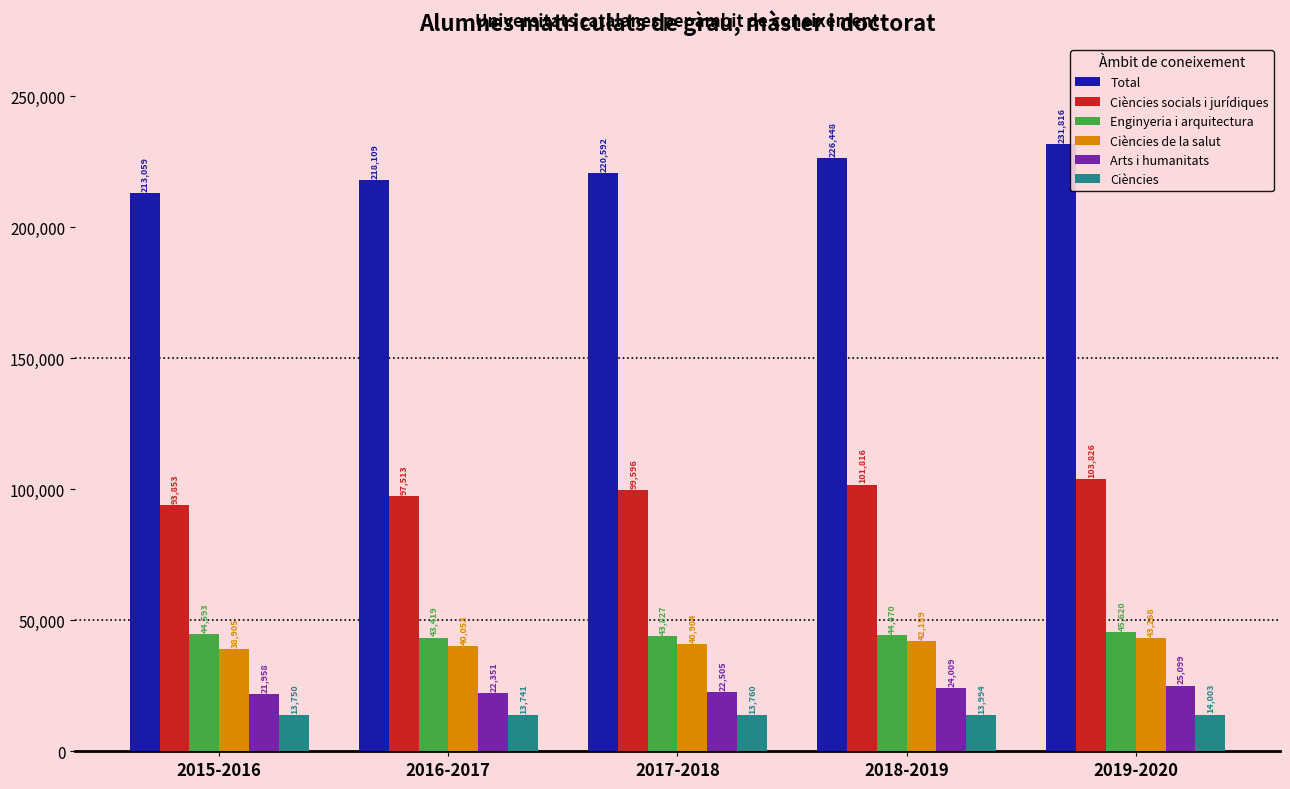

What is the value of the Ciències socials i jurídiques bar at the 5th from the left?

103826